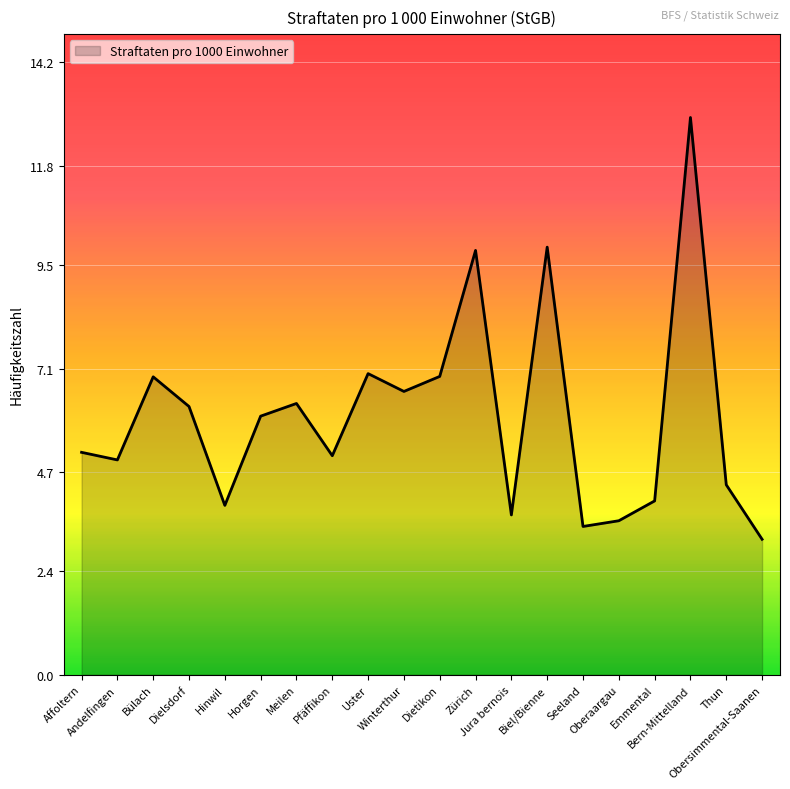

The value at Bern-Mittelland is 6.6. True or false?

False